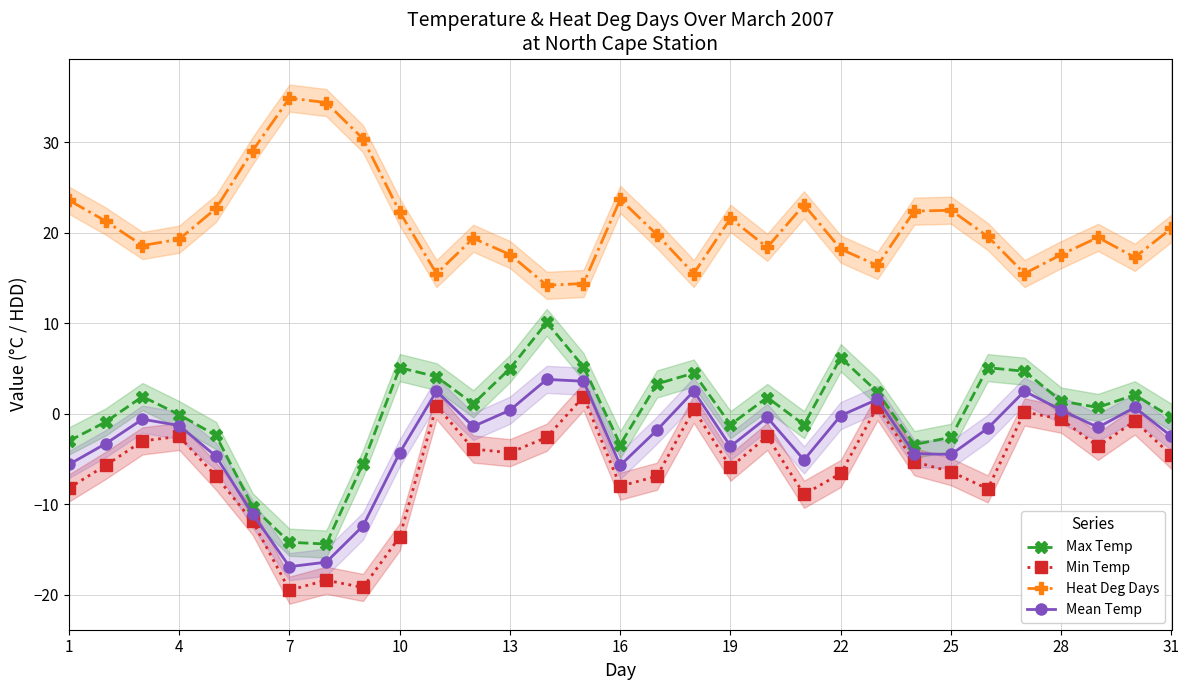

At how many categories does at least one series exceed -15?

31